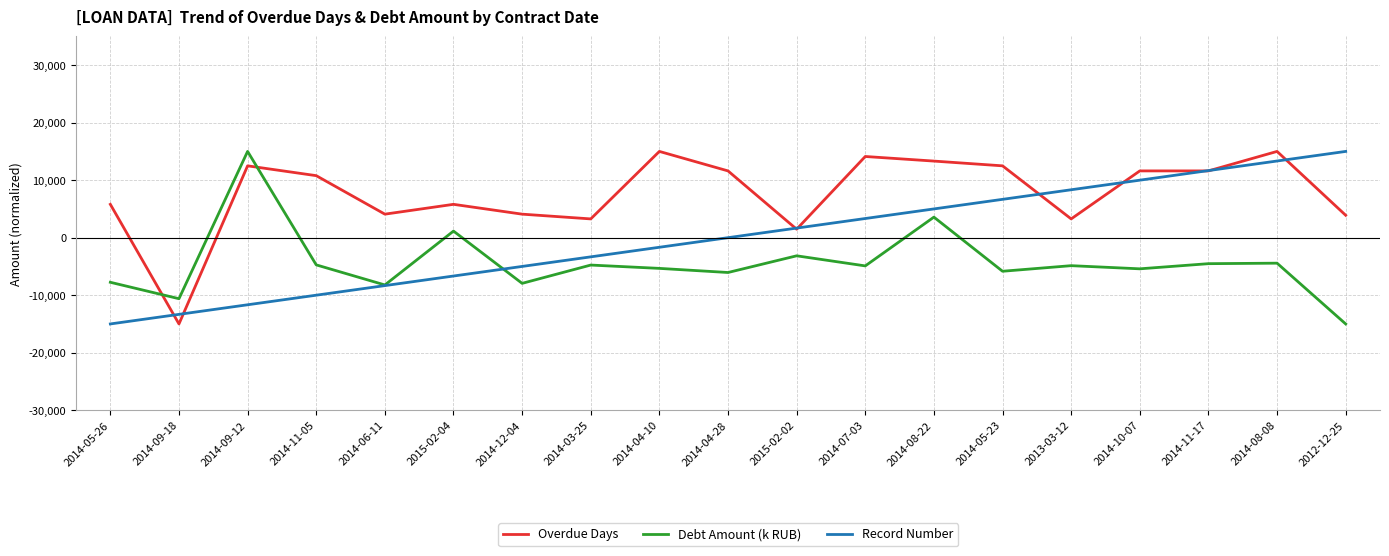

What is the total value across all series at 2014-03-25?

-4828.8